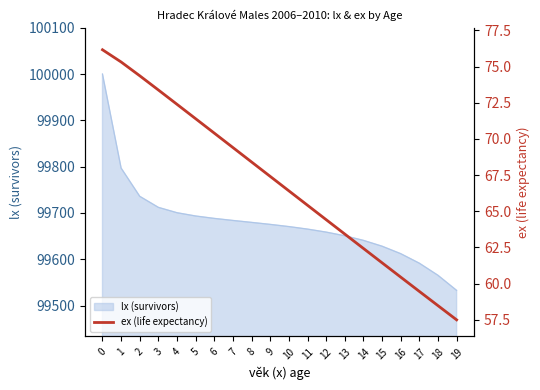

List the labels in order of value, smallest first.

19, 18, 17, 16, 15, 14, 13, 12, 11, 10, 9, 8, 7, 6, 5, 4, 3, 2, 1, 0